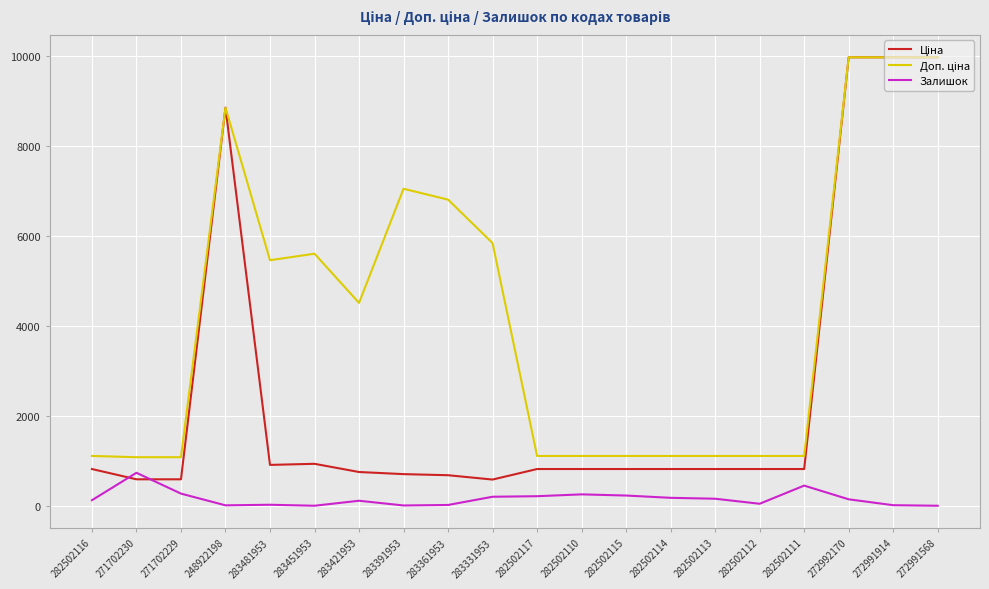

How many distinct data groups are displayed?

3